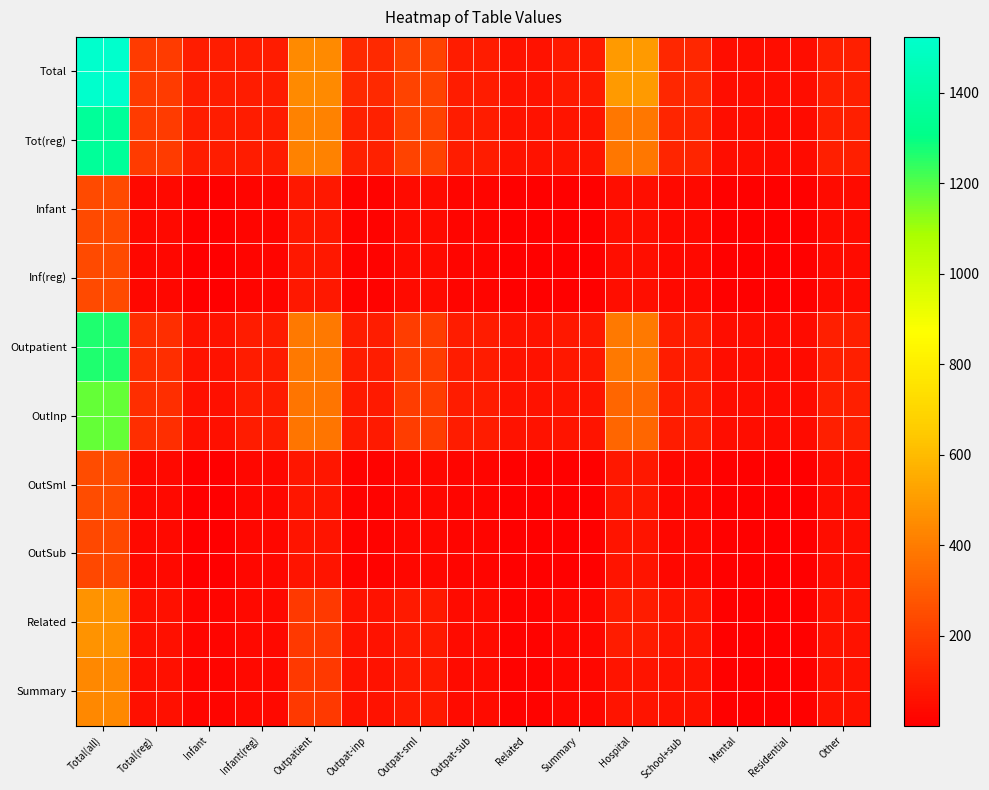

Rank the series by their maximum value, from lowest to highest.

OutSub, Inf(reg), Infant, OutSml, Summary, Related, OutInp, Outpatient, Tot(reg), Total